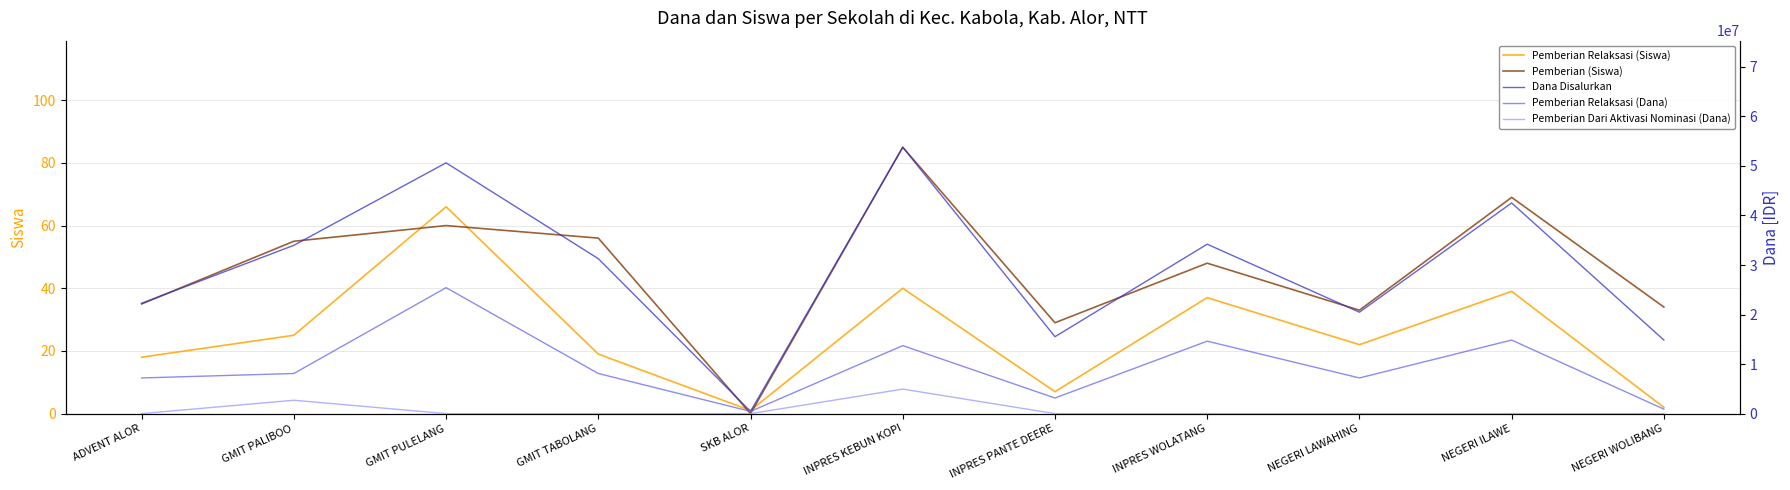

What is the difference between the Dana Disalurkan values at GMIT PULELANG and NEGERI ILAWE?

8100000